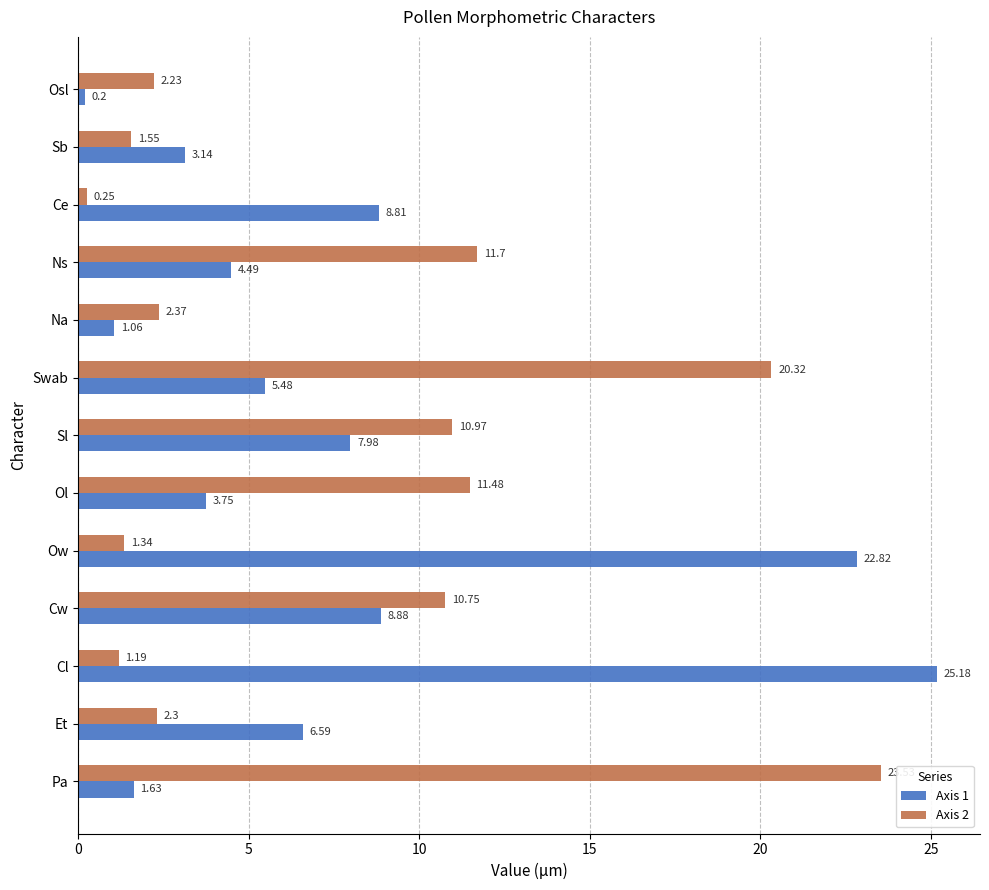

How many values in the Axis 1 series are below 5?

6